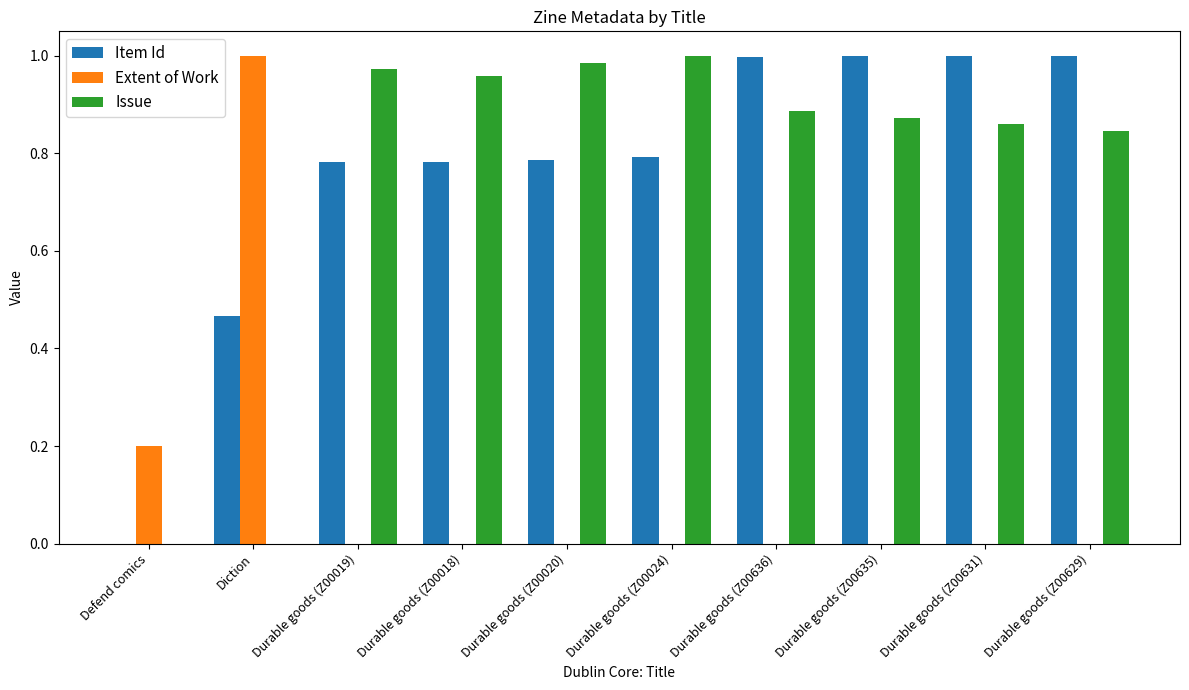

Is it true that Issue equals 1.8 at Durable goods (Z00024)?

False